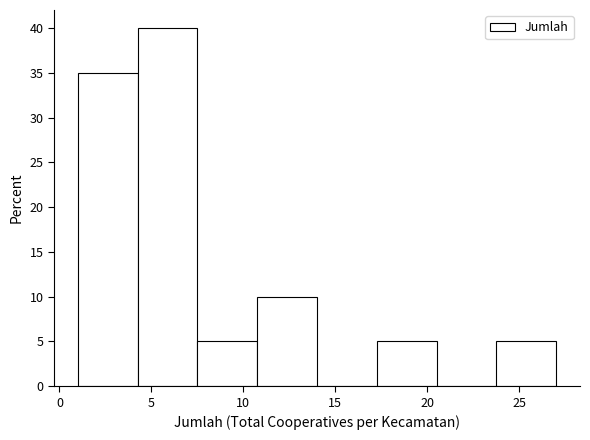

Reading left to right, list every bar in this chart as the range it spans on the x-axis followed by its height. Neither the bar edges nor the heights are printed on the chart, so give them approximately, as read against the axes.

1.00 to 4.25: 35
4.25 to 7.50: 40
7.50 to 10.75: 5
10.75 to 14.00: 10
14.00 to 17.25: 0
17.25 to 20.50: 5
20.50 to 23.75: 0
23.75 to 27.00: 5